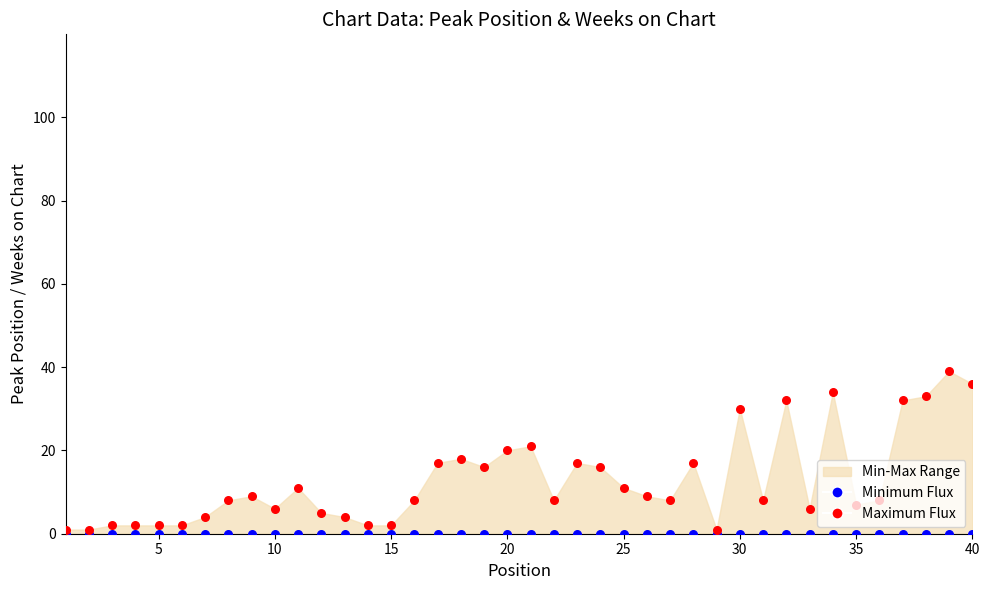

Which series reaches the minimum Y coordinate?

Minimum (baseline)